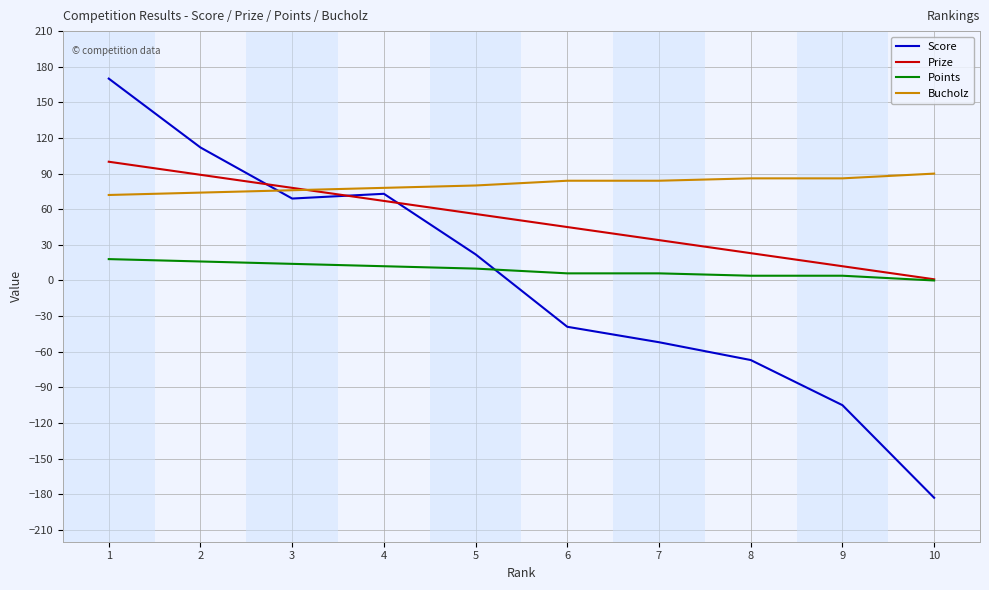

What is the average value of the Bucholz series?

81